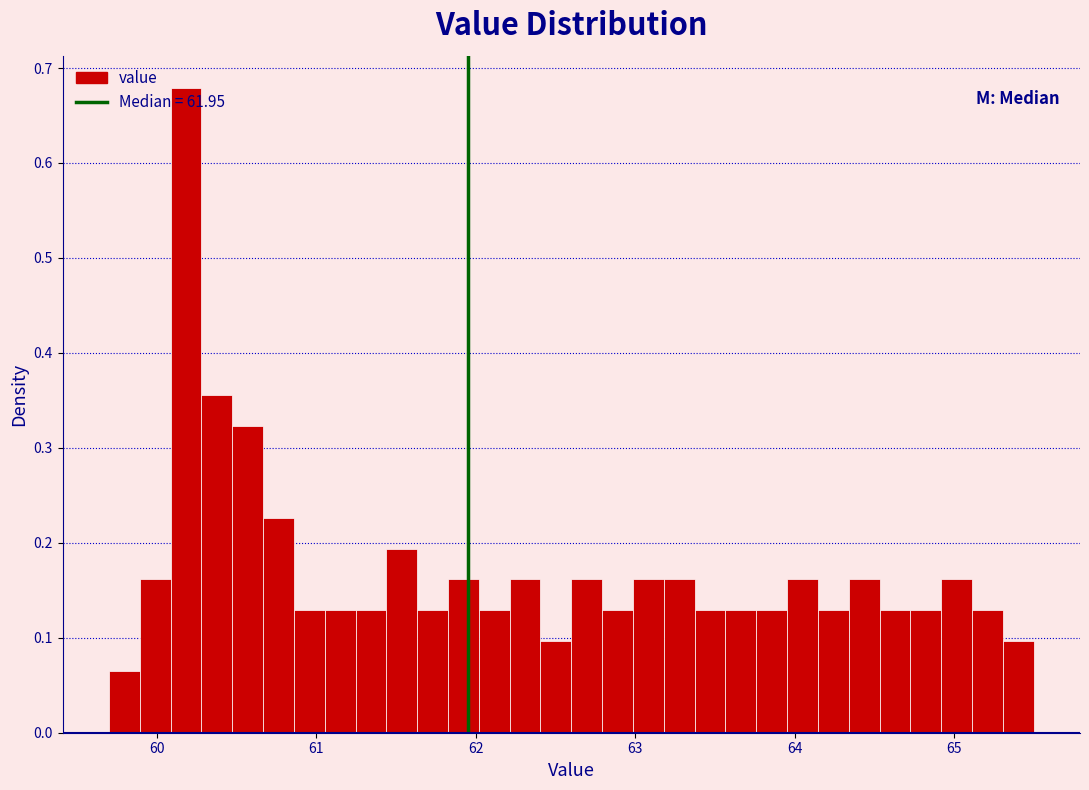

Around what value on the x-axis is the tallest bar? Give the approximate position of its centre, as read against the axis.

60.2